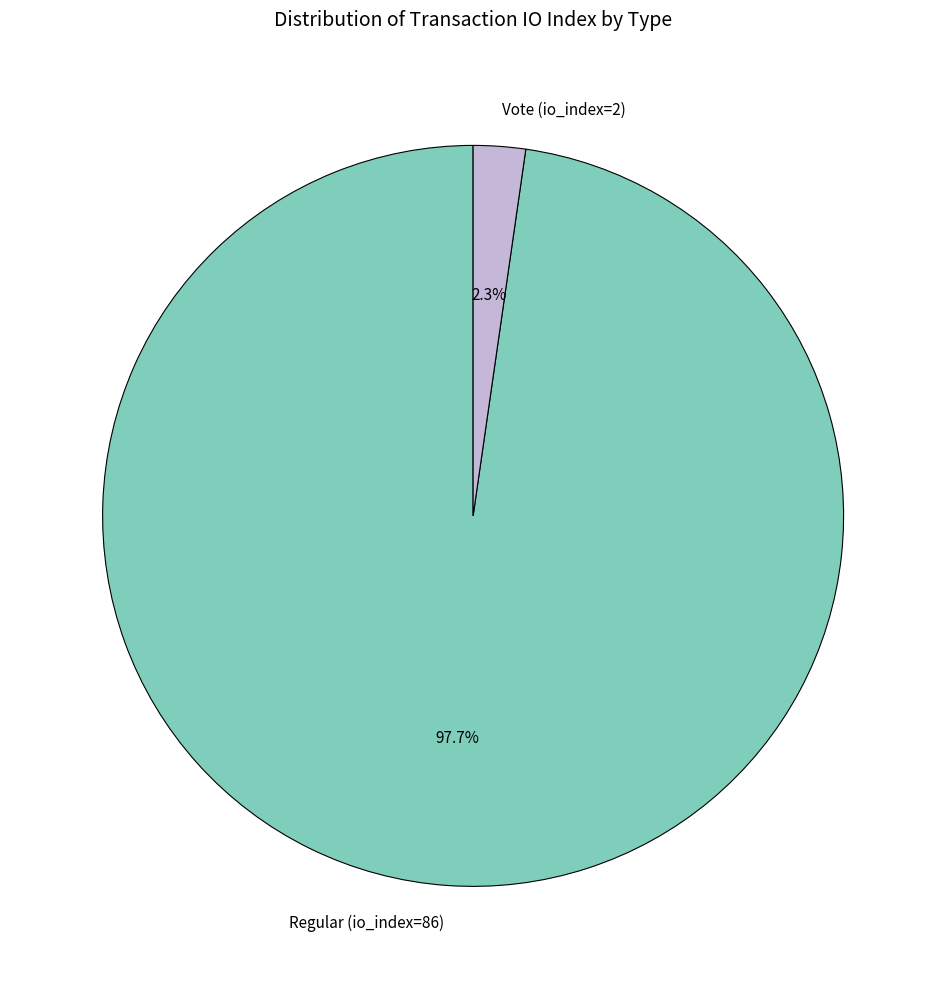

Which has a higher value, Vote (io_index=2) or Regular (io_index=86)?

Regular (io_index=86)